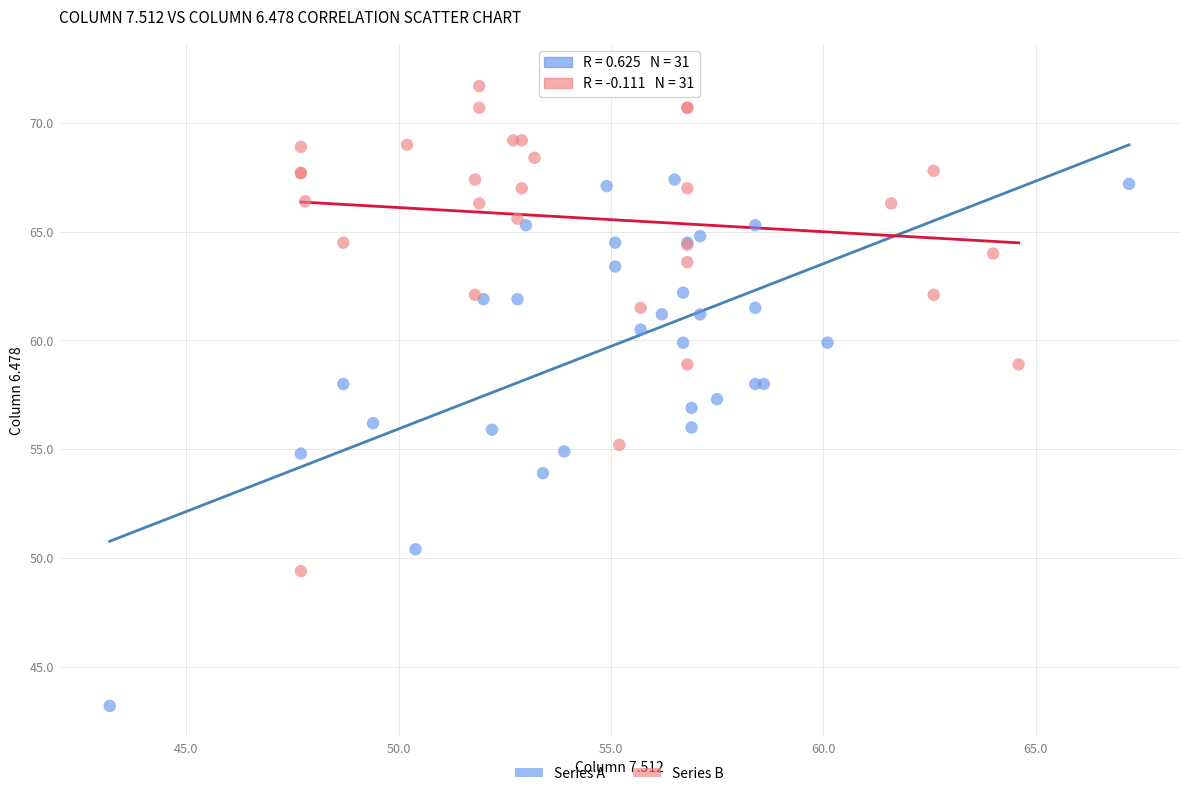

Which series reaches the maximum Y coordinate?

Series B